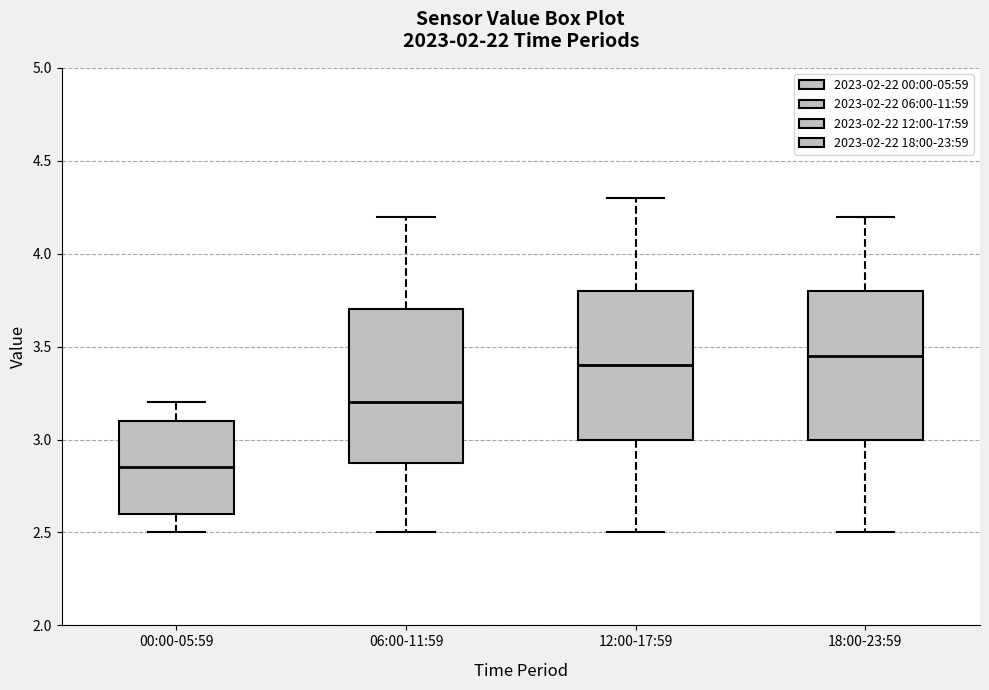

Reading left to right, transcribe this box plot: for each box, give where its median line is, the range the box spans, and where its two whiskers end, as read against the y-axis. The values are not printed on the chart, so give them approximately, as read against the axis.

00:00-05:59: median 2.85, box 2.60 to 3.10, whiskers 2.50 to 3.20
06:00-11:59: median 3.20, box 2.90 to 3.70, whiskers 2.50 to 4.20
12:00-17:59: median 3.40, box 3.00 to 3.80, whiskers 2.50 to 4.30
18:00-23:59: median 3.45, box 3.00 to 3.80, whiskers 2.50 to 4.20